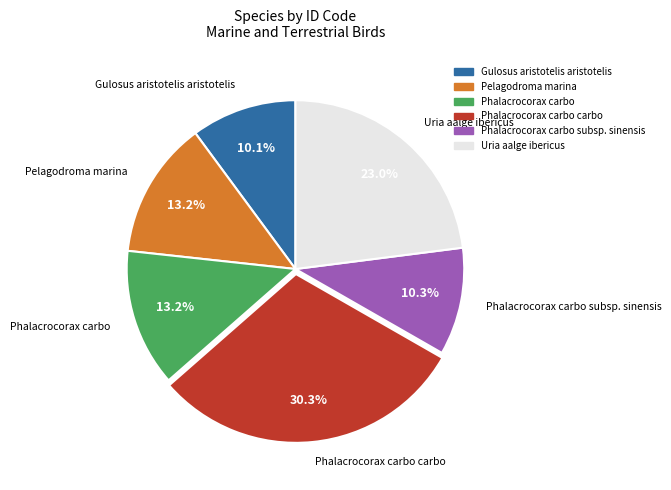

Is there any slice that represents more than half of the pie?

No